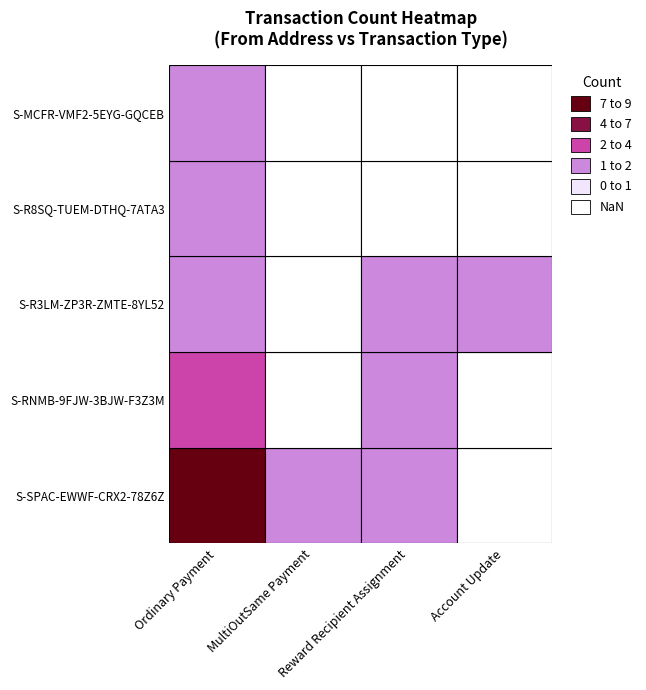

Is the value of S-R8SQ-TUEM-DTHQ-7ATA3 at S-RNMB-9FJW-3BJW-F3Z3M greater than the value of S-RNMB-9FJW-3BJW-F3Z3M at S-R3LM-ZP3R-ZMTE-8YL52?

No